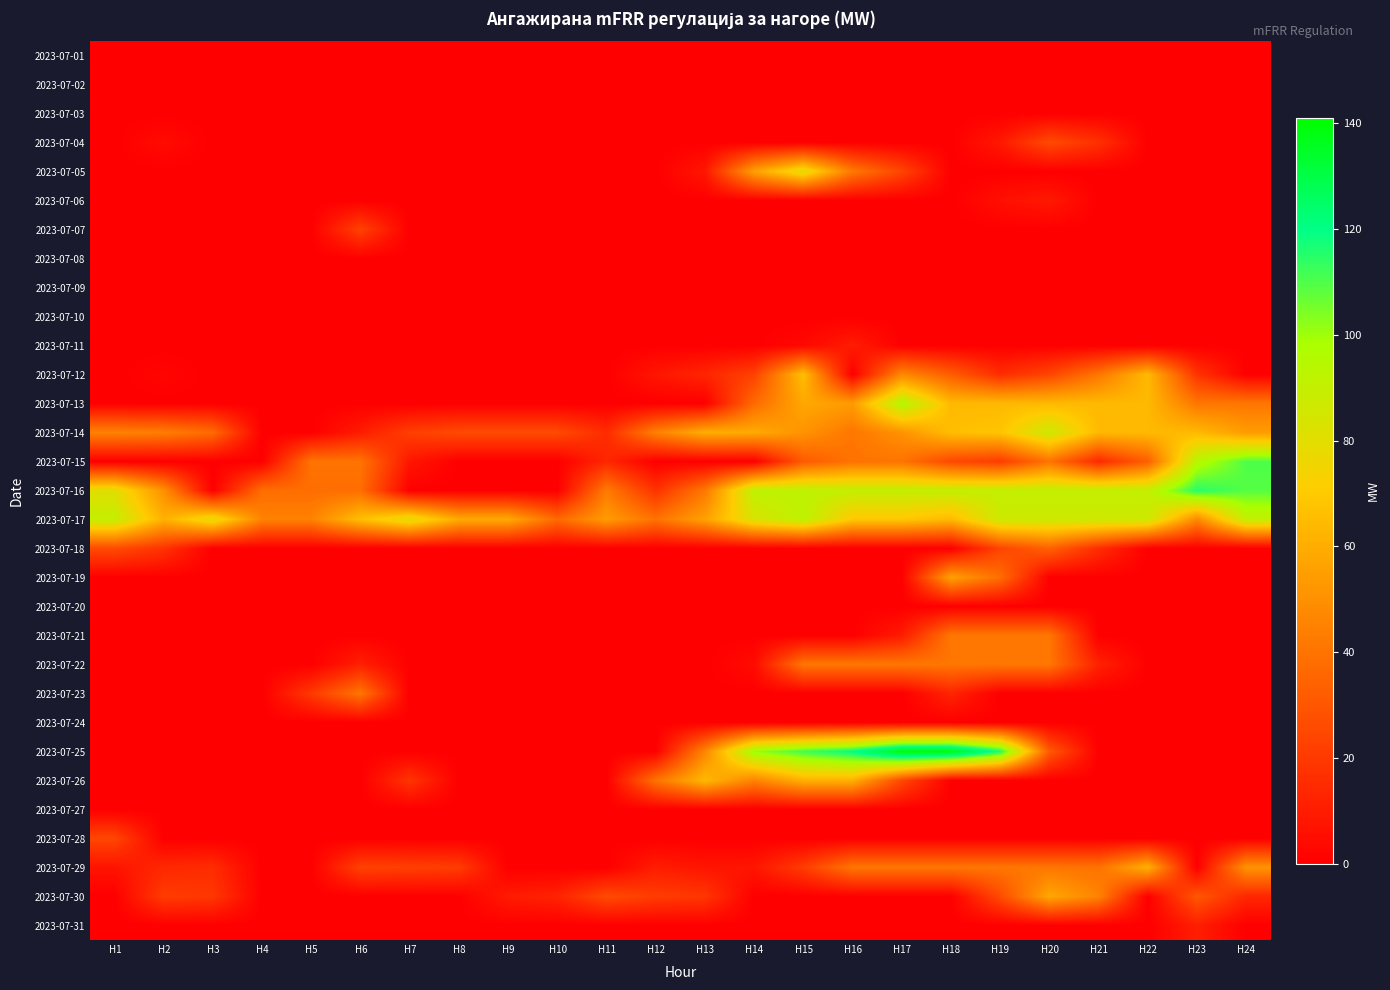

Which series has the largest total across all categories?

2023-07-17